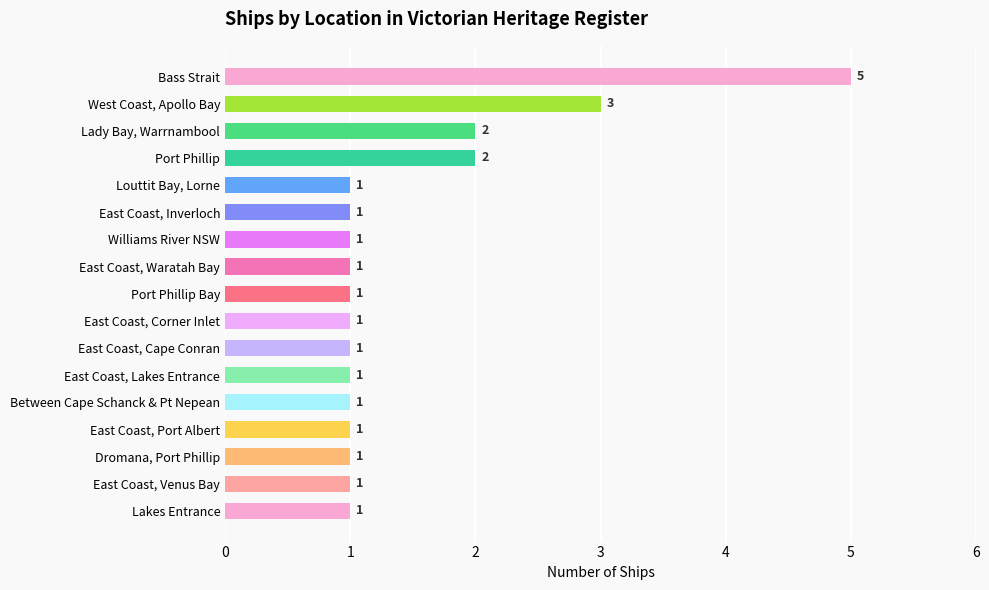

Reading bottom to top, what are all the values shown in this chart?

1	1	1	1	1	1	1	1	1	1	1	1	1	2	2	3	5